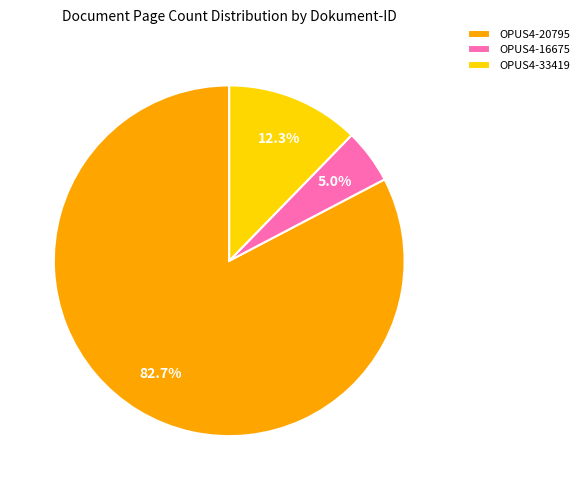

Which category has the smallest portion of the pie?

OPUS4-16675